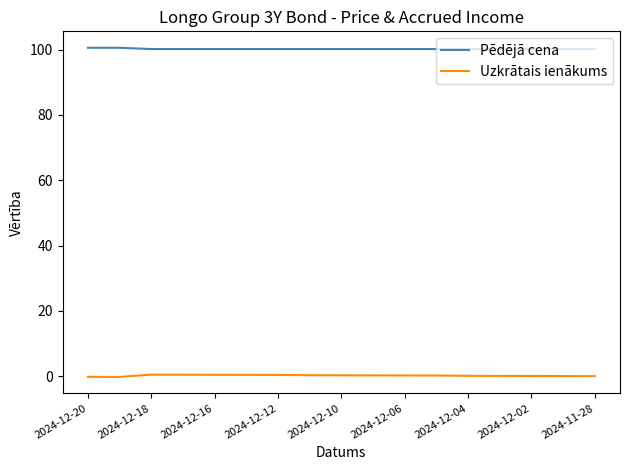

List the series in order of their overall mean, lowest first.

Uzkrātais ienākums, Pēdējā cena